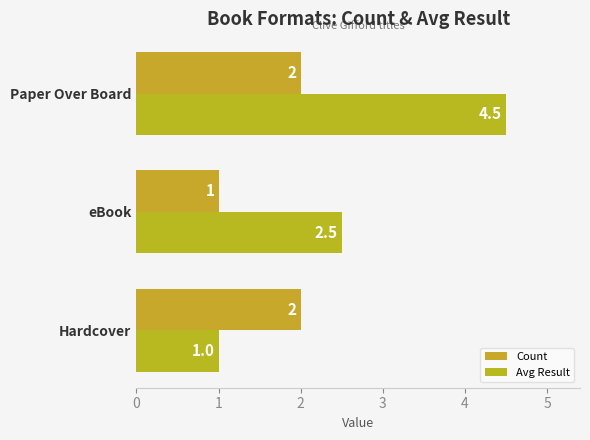

What are all the series names shown in the legend?

Count, Avg Result